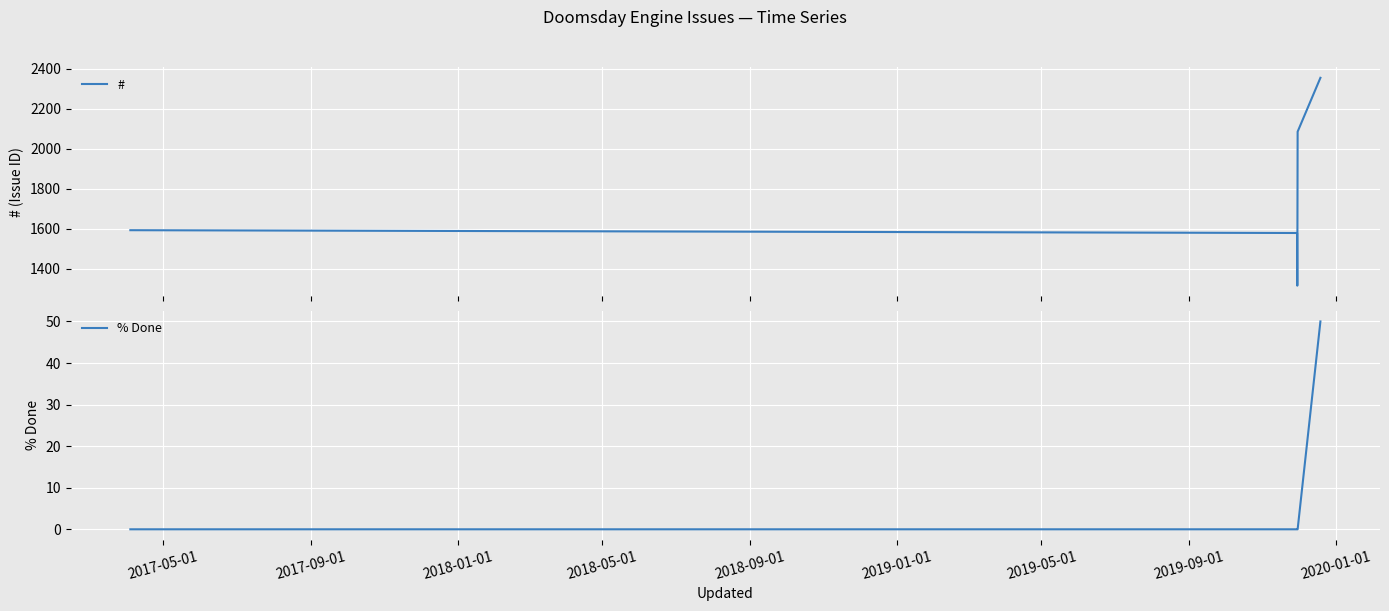

Reading right to left, what are all the values shown in this chart?

#: 2354	2085	1316	1579	1593
% Done: 50	0	0	0	0